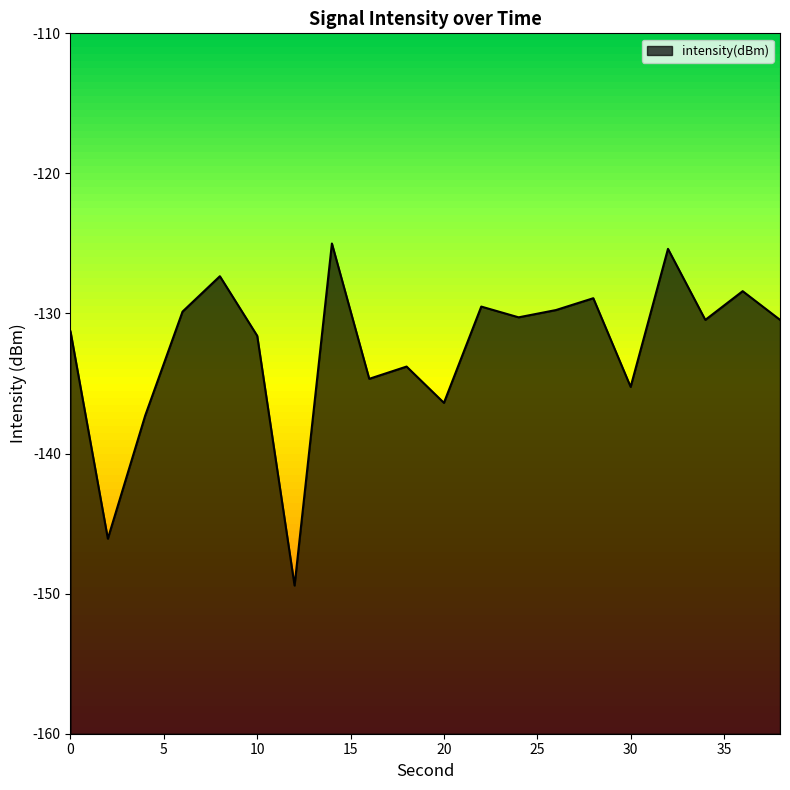

Reading left to right, transcribe all the data shown in this chart.

-131.3	-146.1	-137.3	-129.9	-127.3	-131.6	-149.4	-125.0	-134.7	-133.8	-136.4	-129.5	-130.3	-129.8	-128.9	-135.2	-125.4	-130.5	-128.4	-130.5